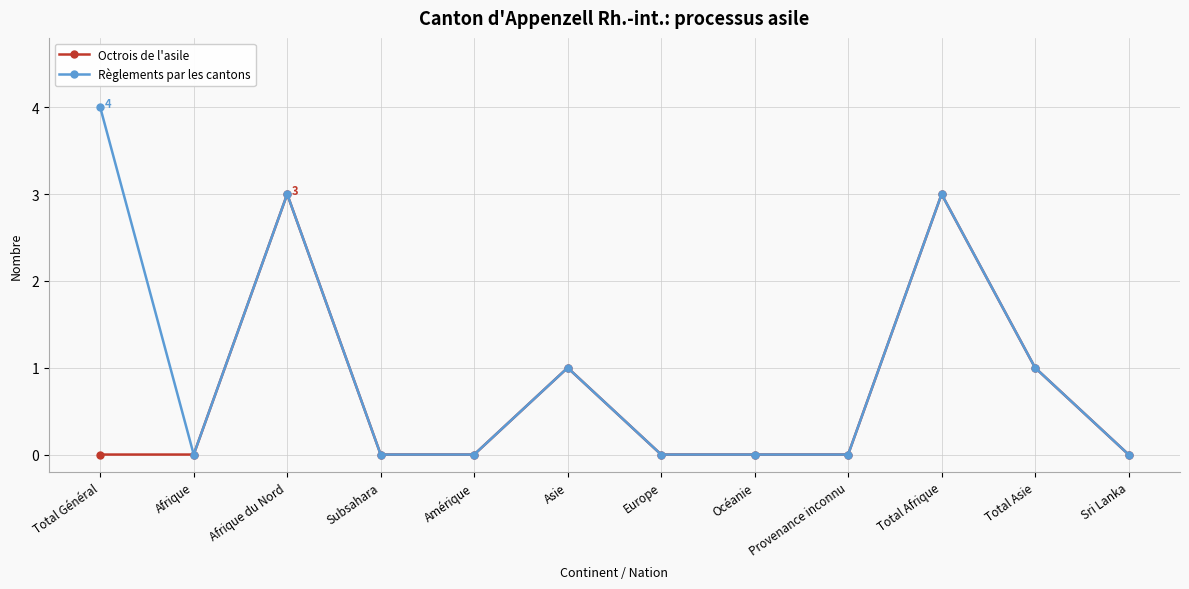

Reading right to left, transcribe all the data shown in this chart.

Octrois de l'asile: 0	1	3	0	0	0	1	0	0	3	0	0
Règlements par les cantons: 0	1	3	0	0	0	1	0	0	3	0	4